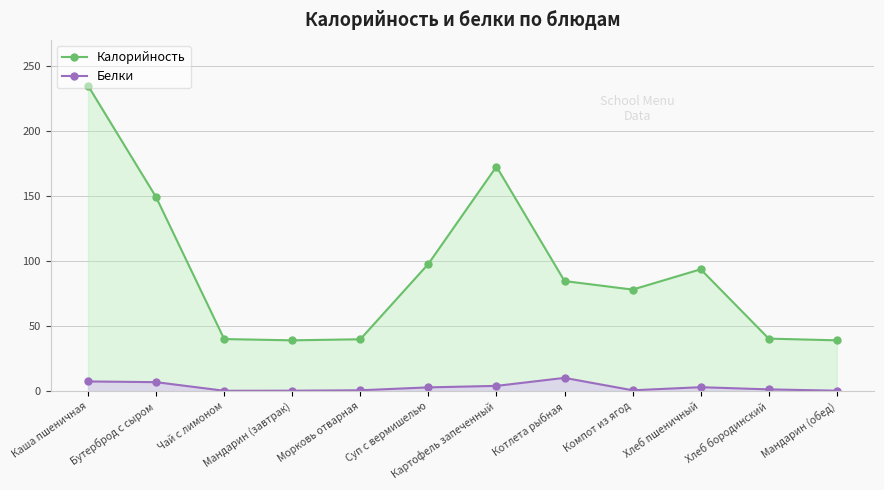

How many distinct data groups are displayed?

2